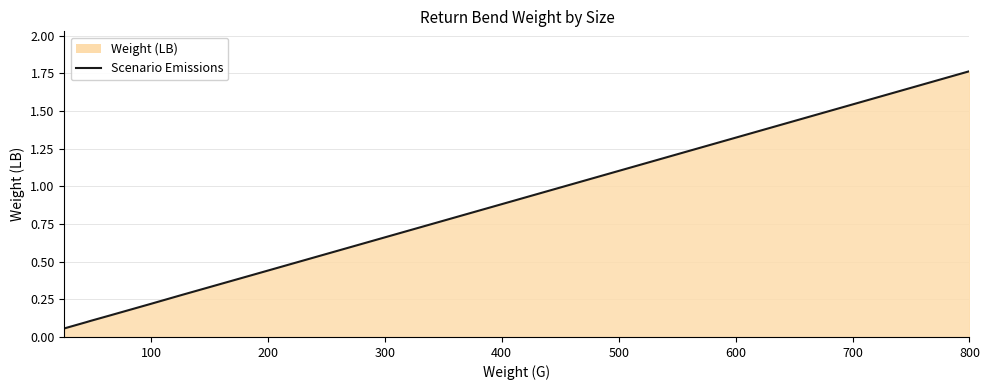

True or false: the data shows 0.2 at 100.

True